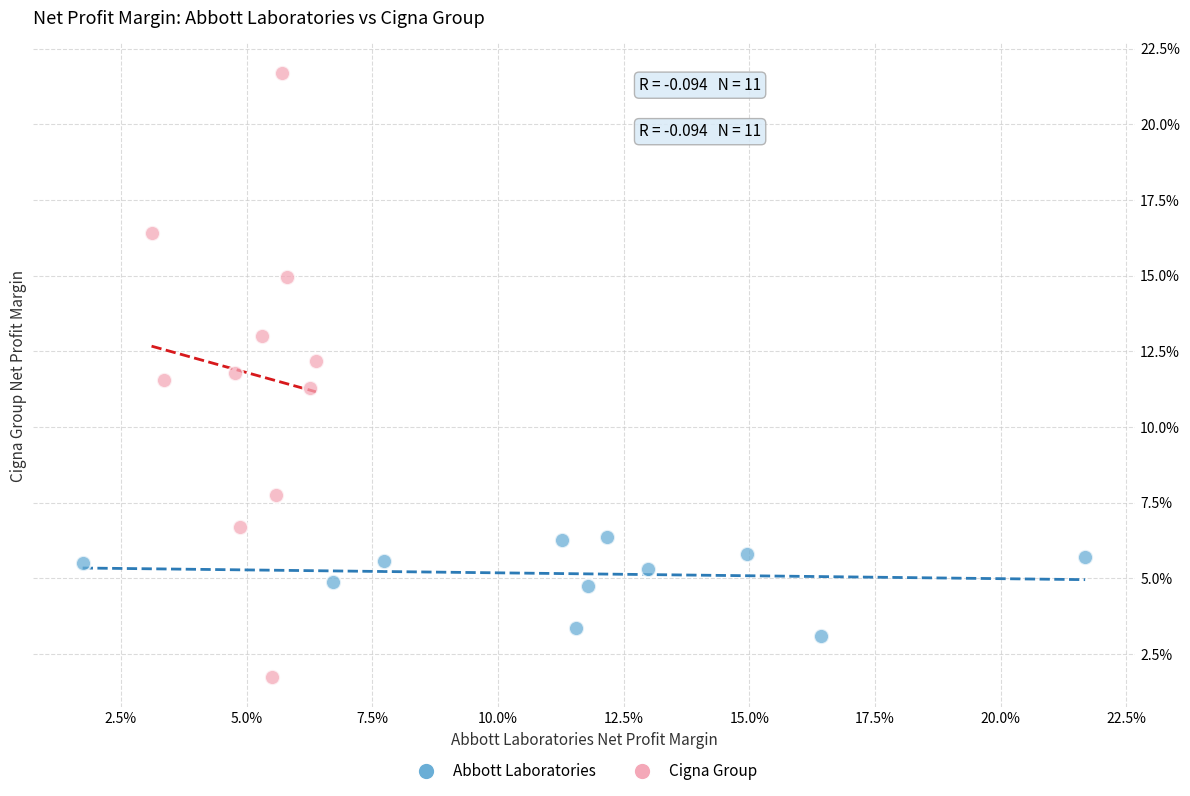

What are all the series names shown in the legend?

Abbott Laboratories, Cigna Group